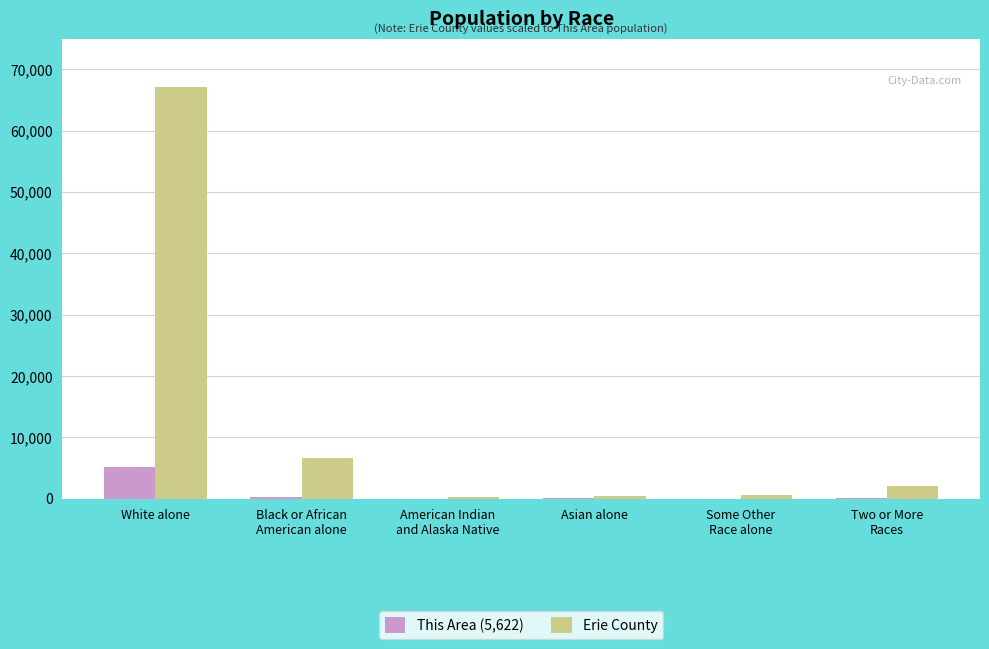

What is the spread (max minus min) of values at Some Other
Race alone?

502